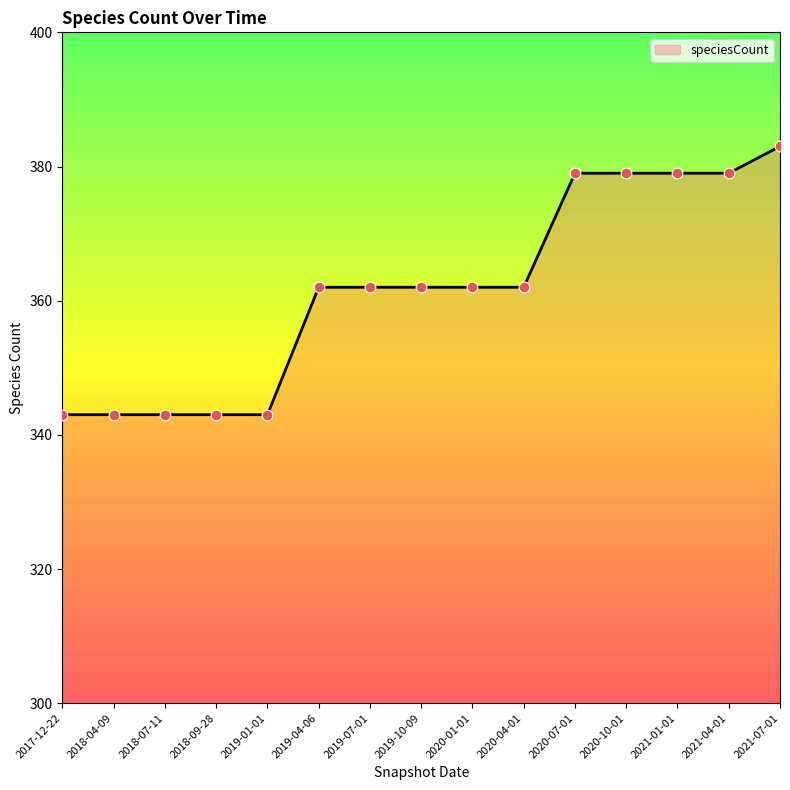

Between 2020-01-01 and 2018-07-11, which is larger?

2020-01-01